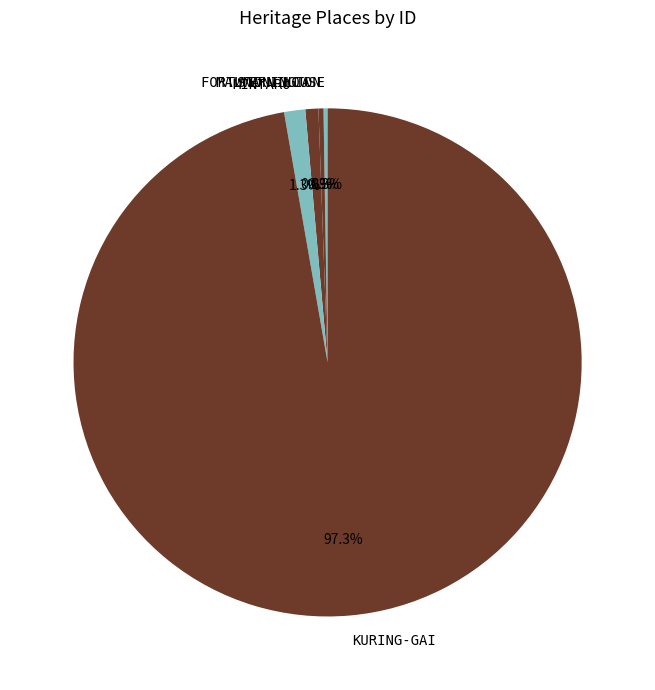

Is there any slice that represents more than half of the pie?

Yes